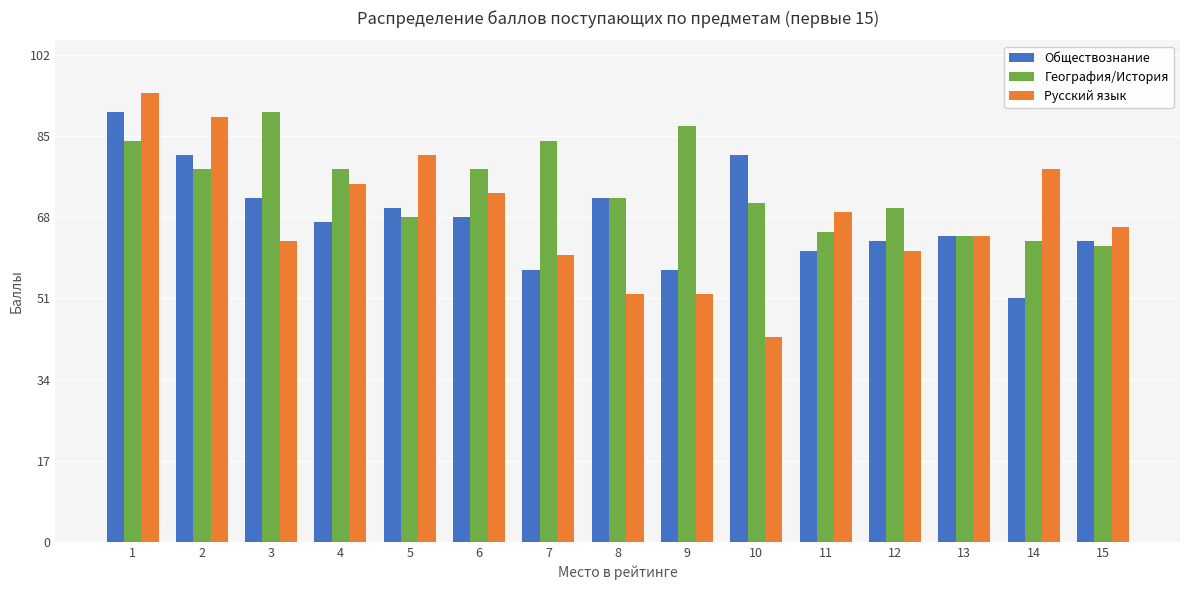

The value of Обществознание at 6 is 18. True or false?

False